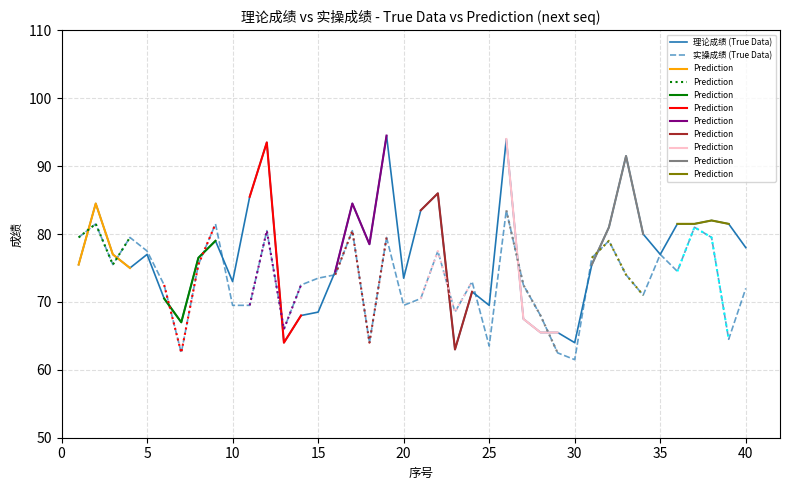

What is the lowest value of the 实操成绩 (True Data) series?

61.5